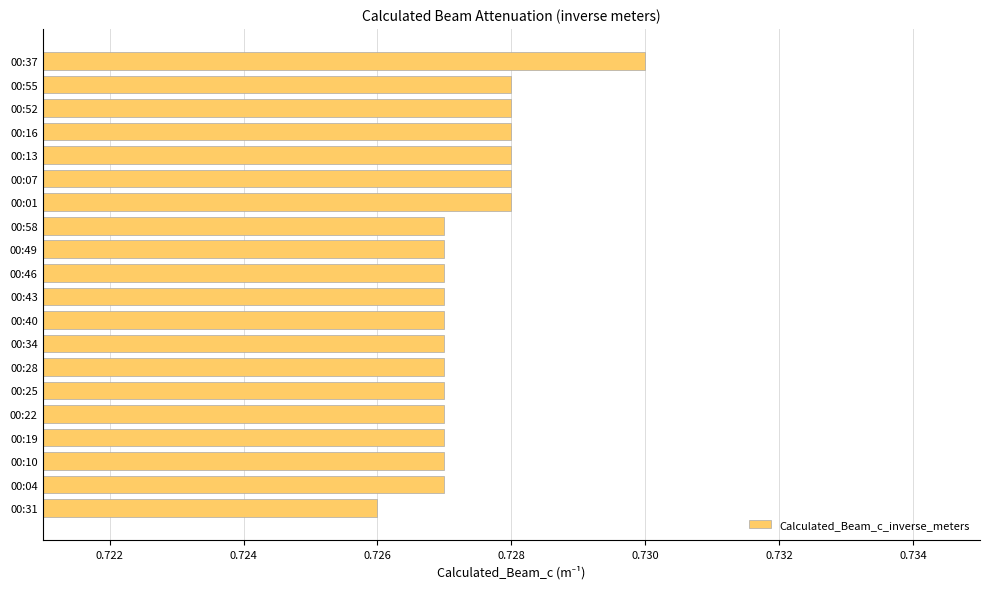

Are the bars grouped side by side (vs. stacked)?

No